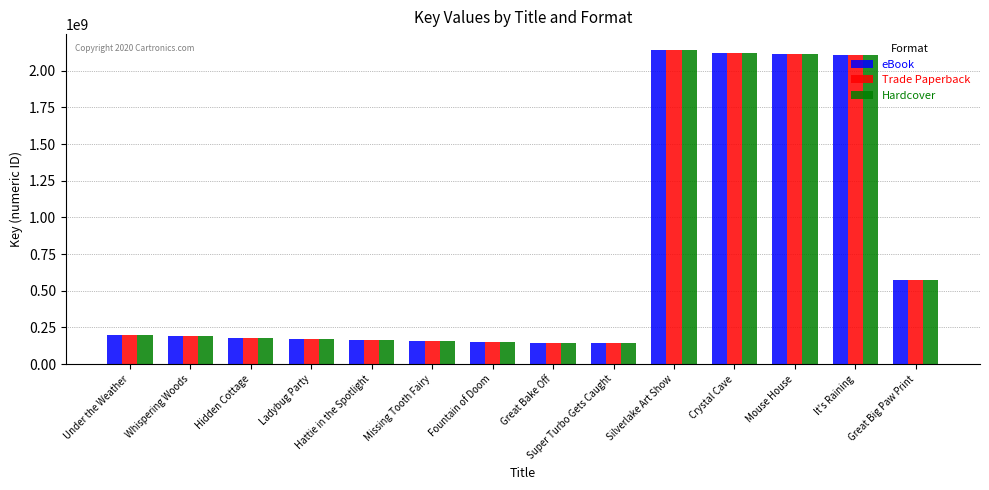

How many bars are there in each group?

3